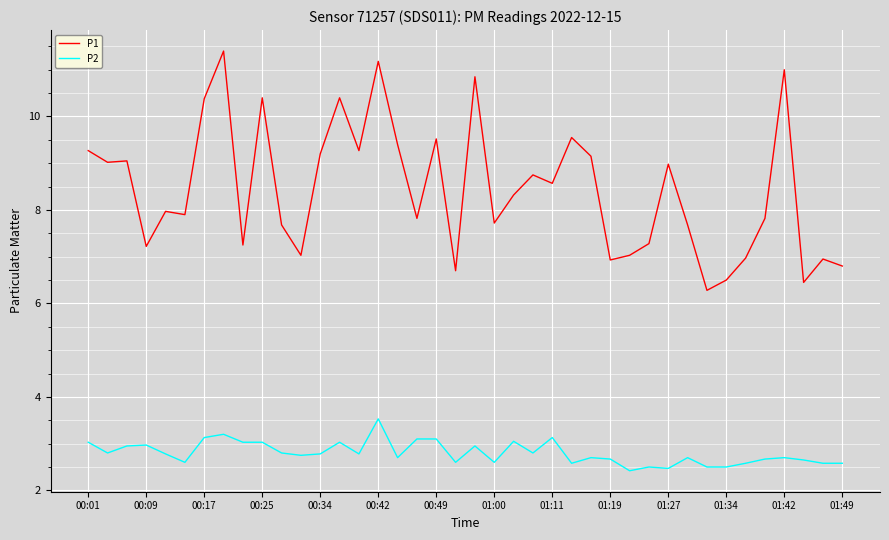

Rank the series by their average value, from highest to lowest.

P1, P2